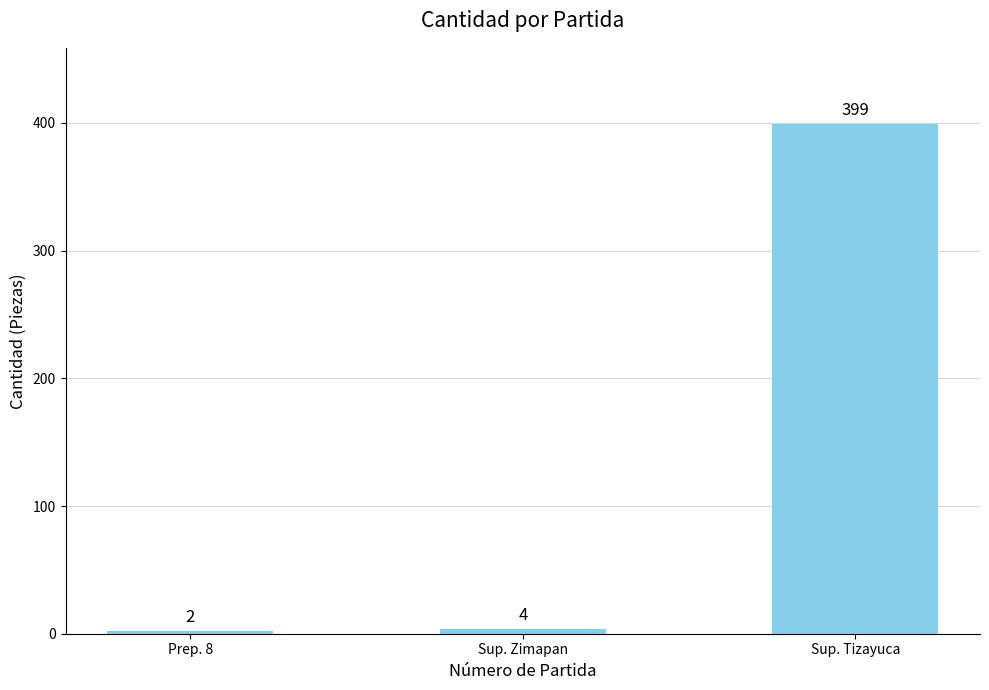

What position from the left is Sup. Tizayuca?

3